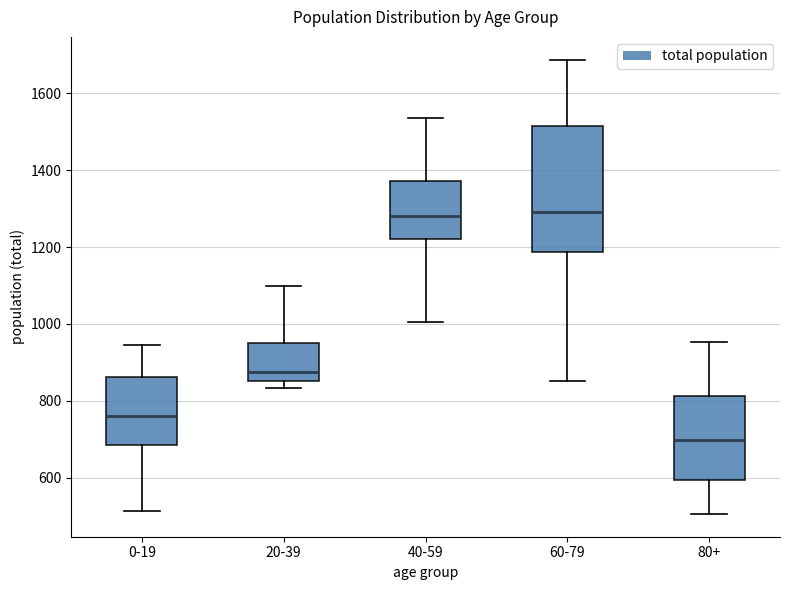

Reading left to right, read every box against the y-axis: the position of its median line, the range the box covers, and the ends of its whiskers. The values are not printed on the chart, so give them approximately, as read against the axis.

0-19: median 760, box 680 to 860, whiskers 520 to 940
20-39: median 880, box 860 to 940, whiskers 840 to 1100
40-59: median 1280, box 1220 to 1380, whiskers 1000 to 1540
60-79: median 1300, box 1180 to 1520, whiskers 860 to 1680
80+: median 700, box 600 to 820, whiskers 500 to 960